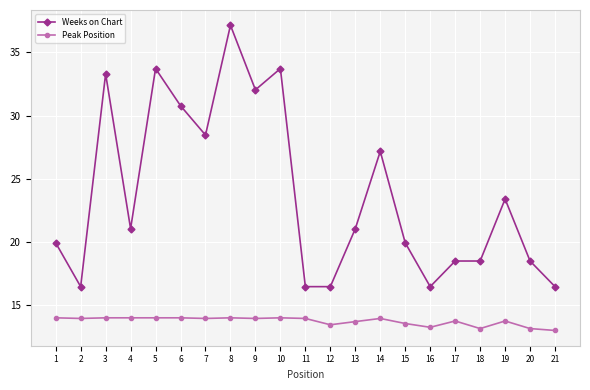

Which series has the widest spread of values?

Weeks on Chart